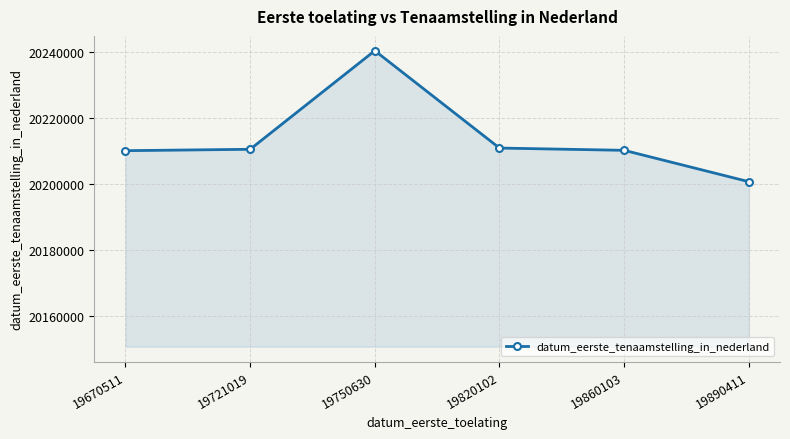

What is the smallest value displayed?

20200715